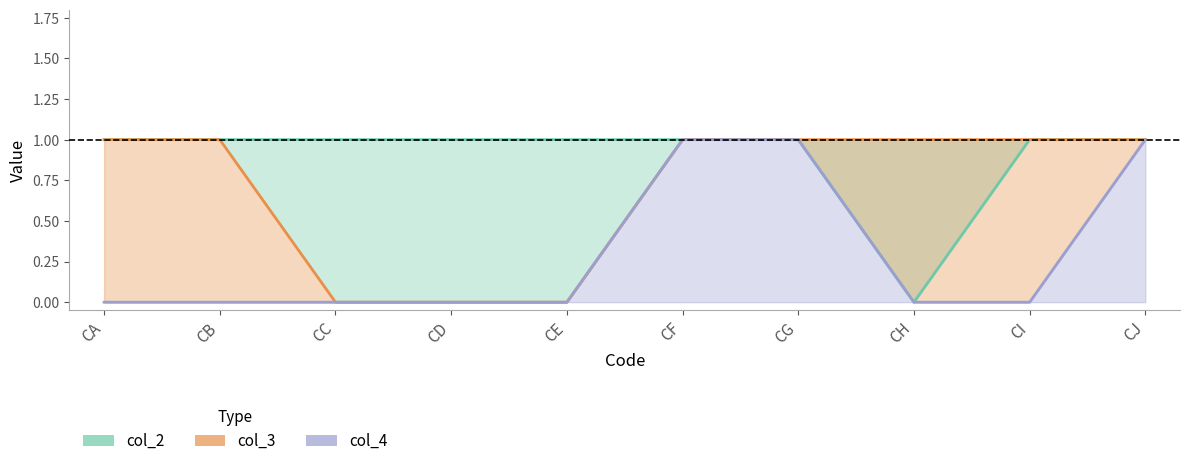

The value of col_3 at CF is 1. True or false?

True